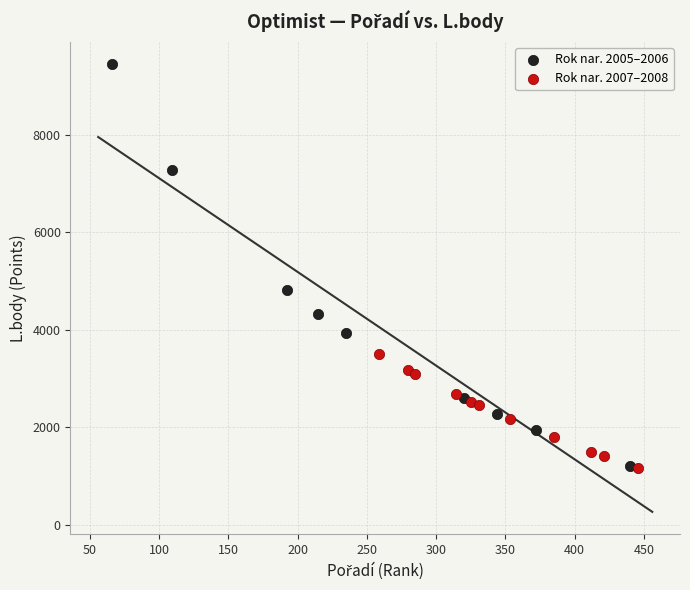

Which series reaches the maximum Y coordinate?

Rok nar. 2005–2006